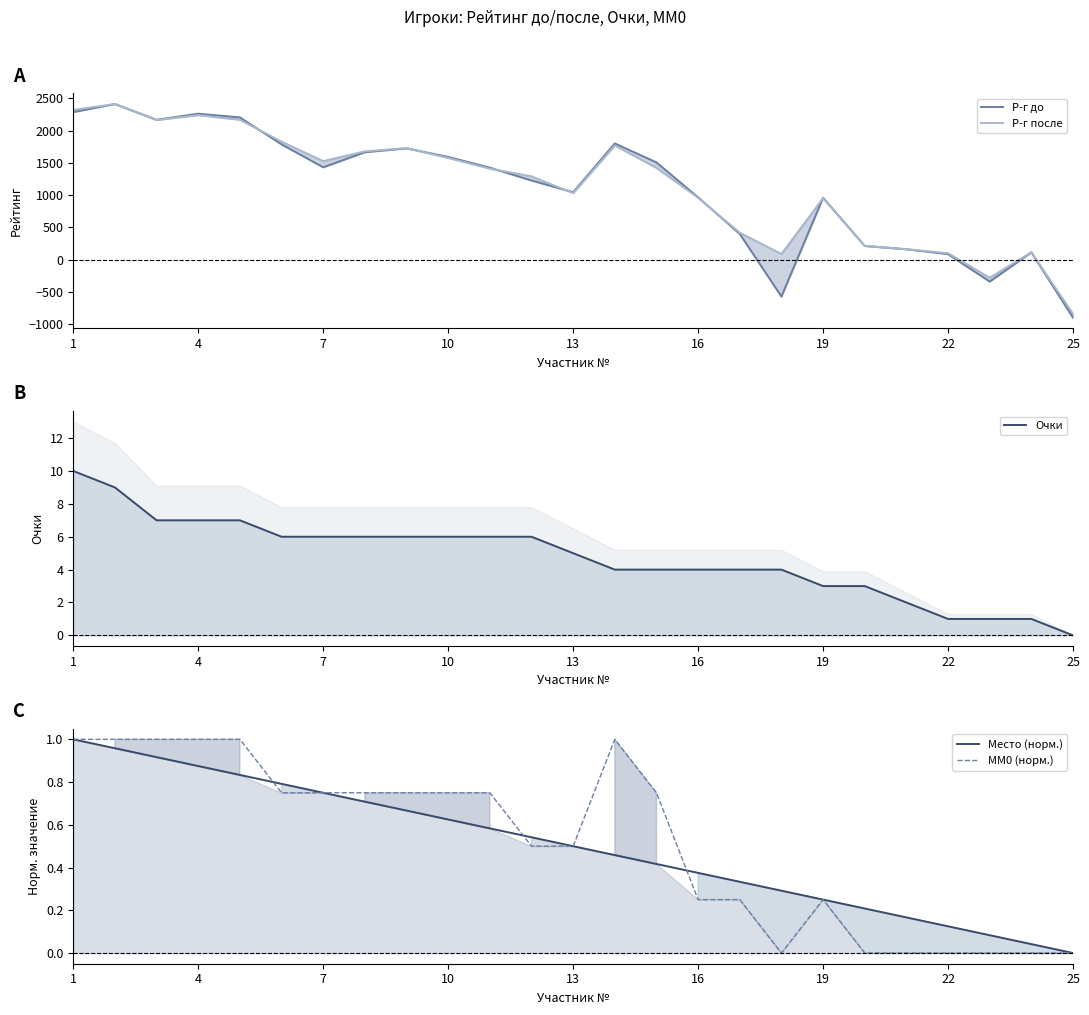

At which label does Очки first exceed 5?

1